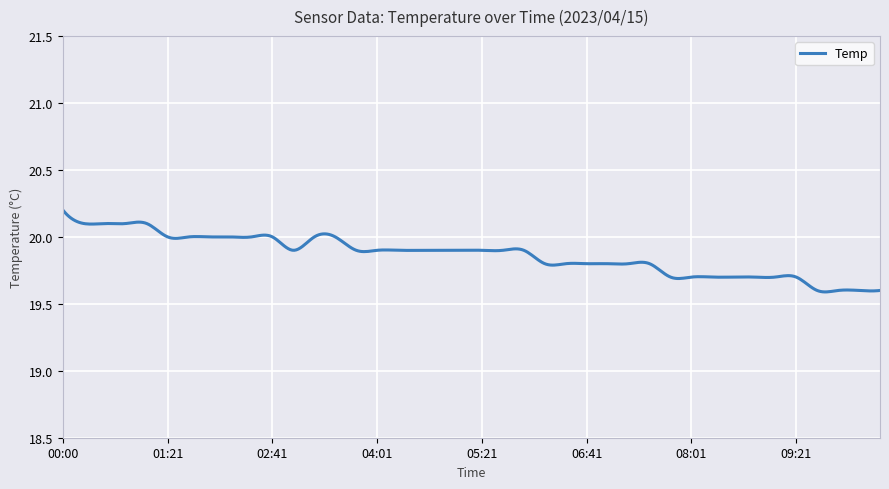

What is the difference between the maximum and minimum values?

0.6